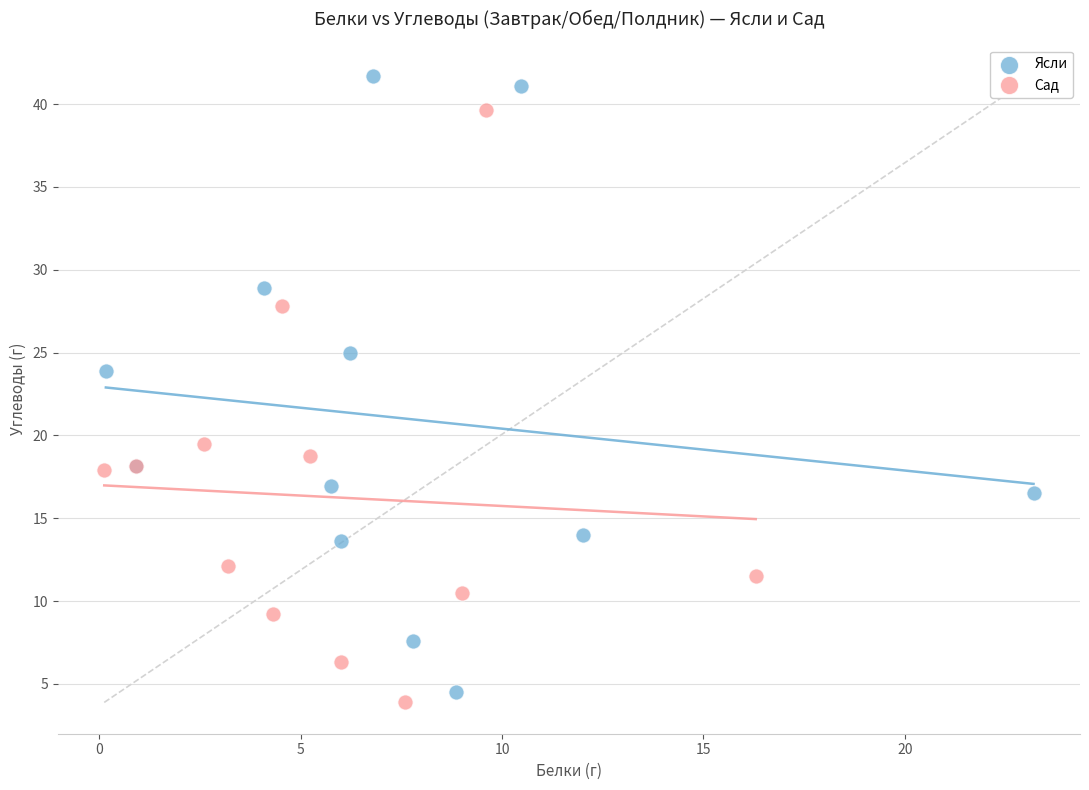

What are all the series names shown in the legend?

Ясли, Сад